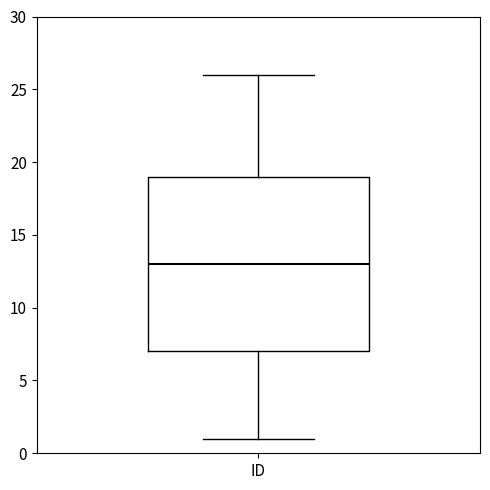

Transcribe this box plot: give where the median line is, the range the box spans, and where the two whiskers end, as read against the y-axis. The values are not printed on the chart, so give them approximately, as read against the axis.

median 13, box 7 to 19, whiskers 1 to 26